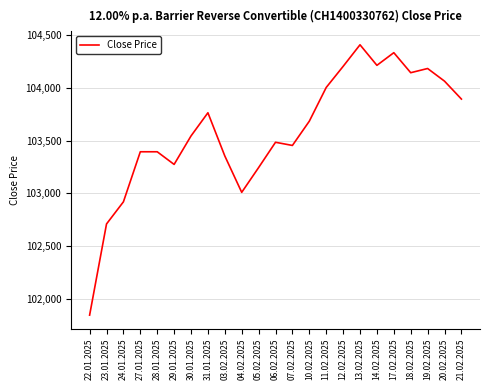

What is the change in value from 28.01.2025 to 19.02.2025?

+790